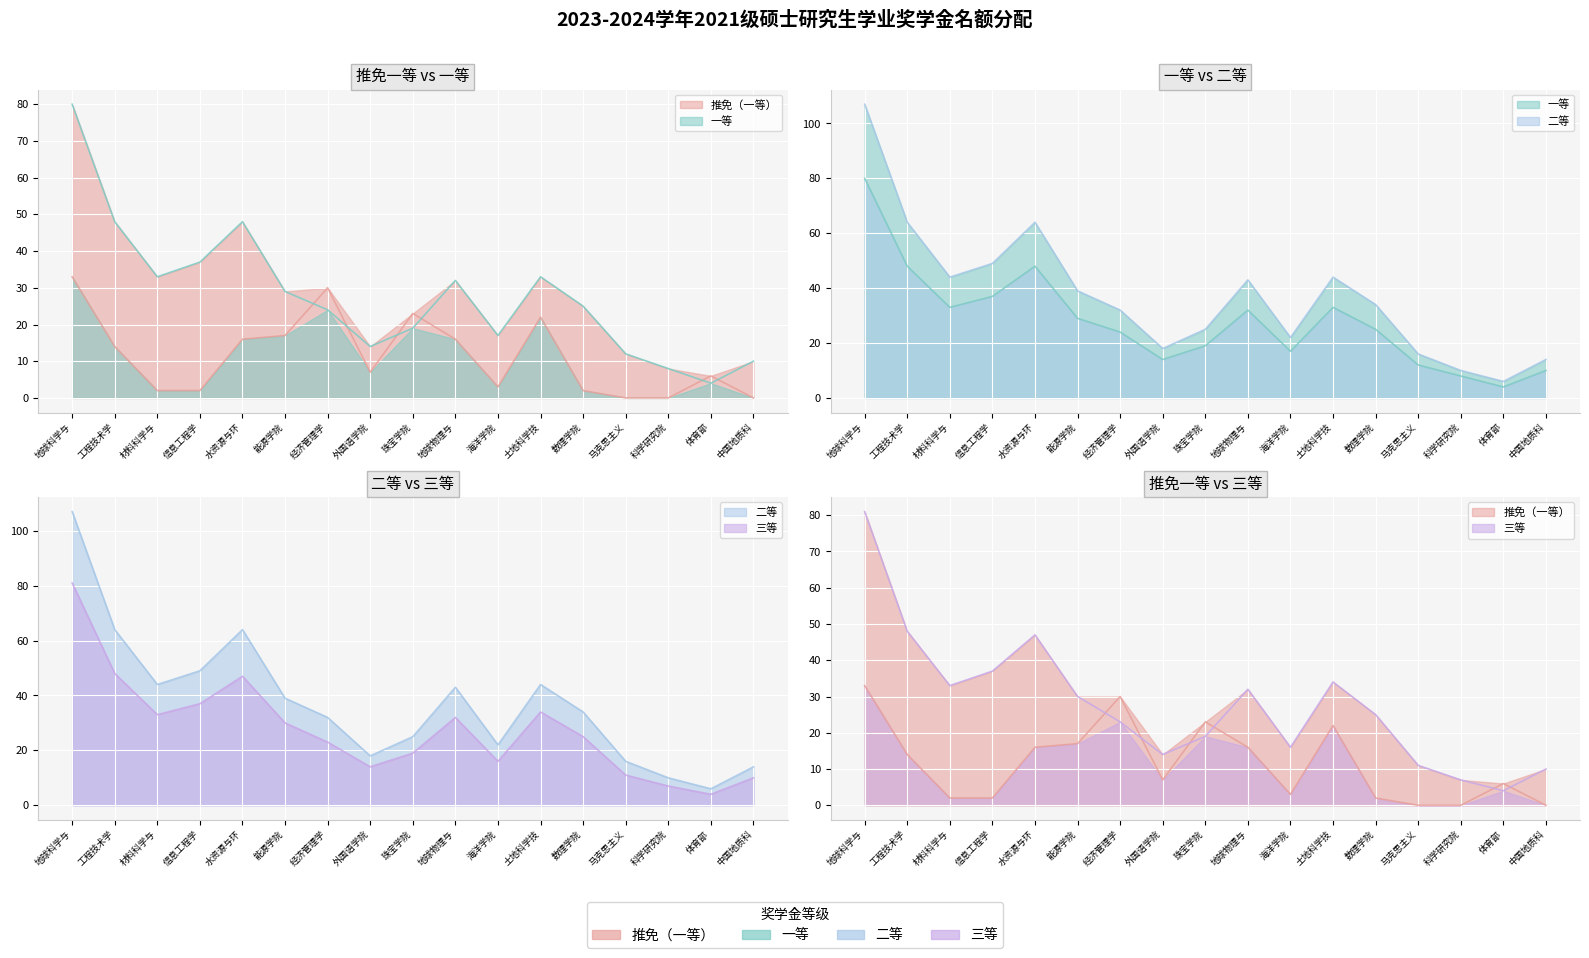

In 三等, how many points are lower than both neighbors (excluding endpoints)?

4